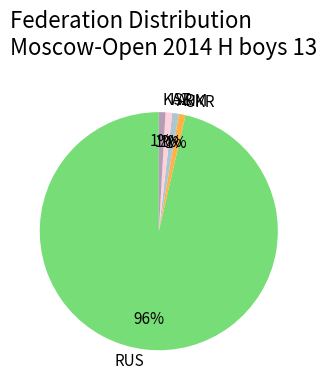

Which slice is the largest?

RUS